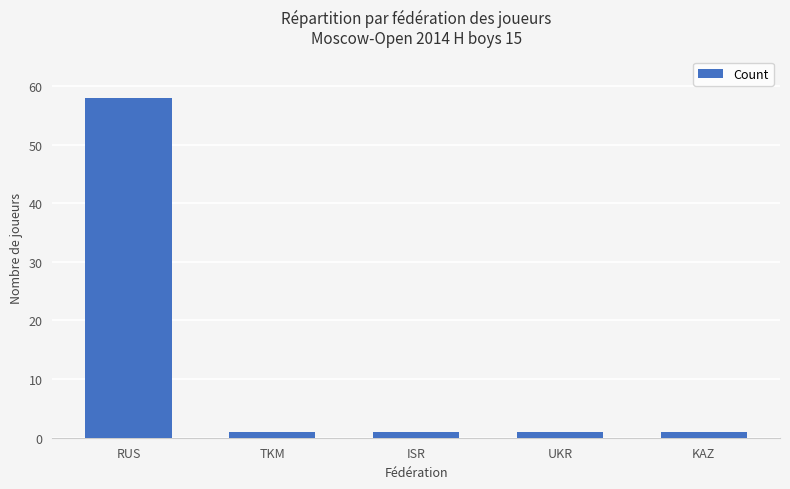

Are the bars grouped side by side (vs. stacked)?

No